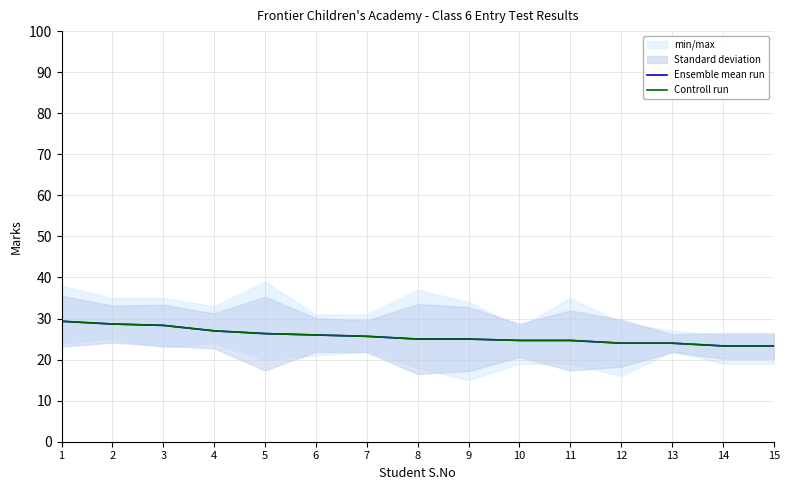

What is the difference between the maximum and second lowest values in the Controll run series?

6.0